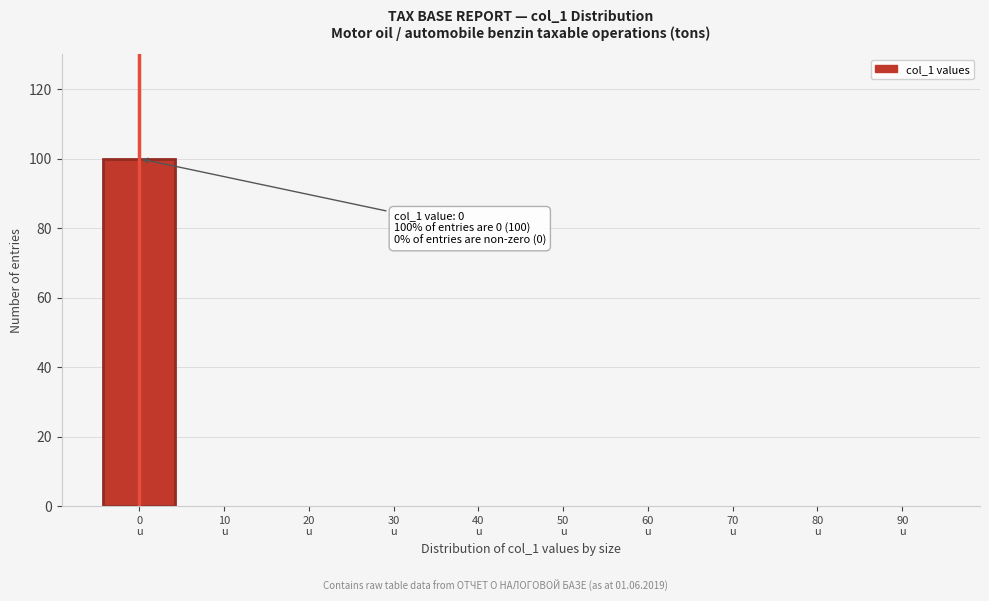

What is the maximum value shown in the chart?

100